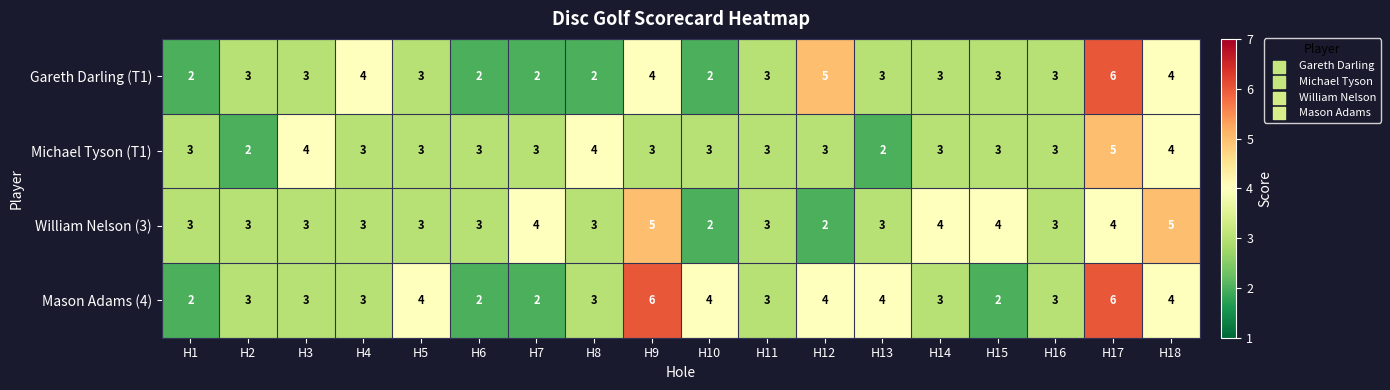

True or false: Mason Adams (4) has a value of 4 at H18.

True